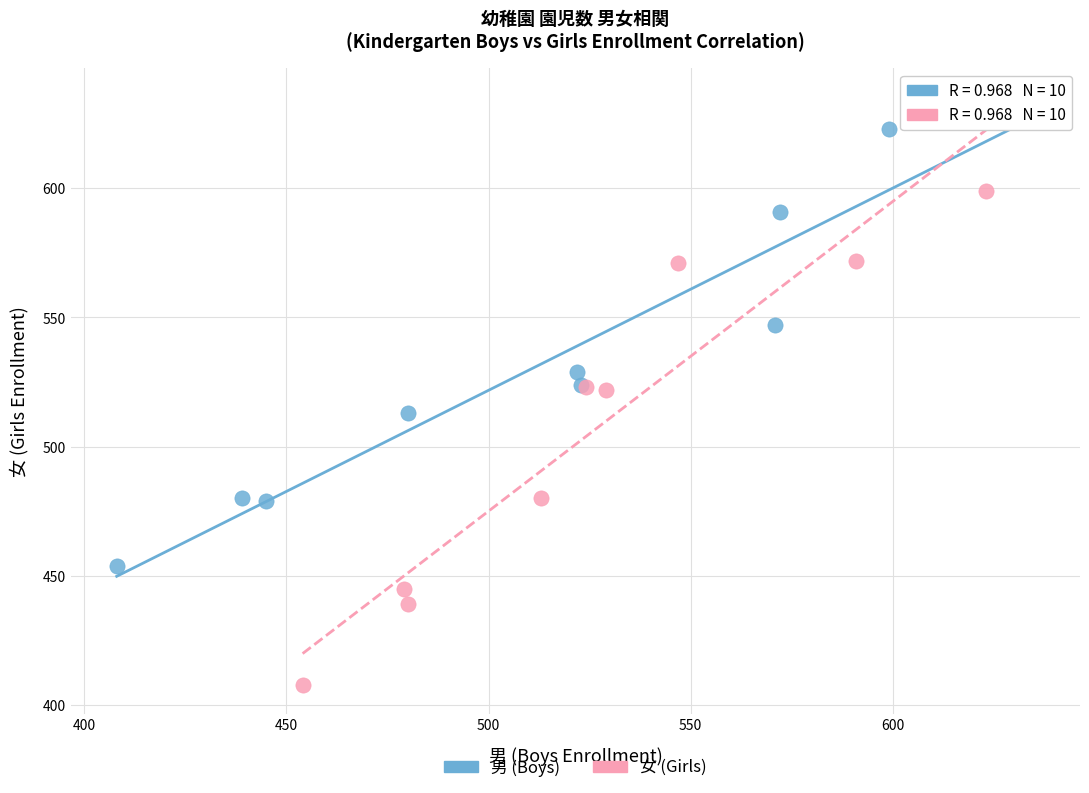

Which series has the largest Y range (max minus min)?

女 (Girls)